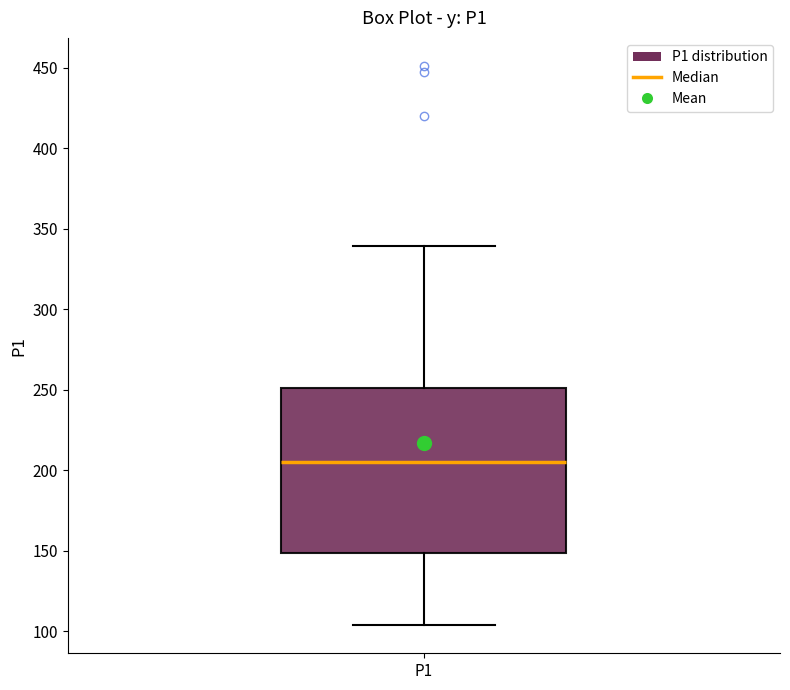

Read this box plot against the y-axis: the position of the median line, the range covered by the box, and the ends of both whiskers. The values are not printed on the chart, so give them approximately, as read against the axis.

median 205, box 150 to 250, whiskers 105 to 340